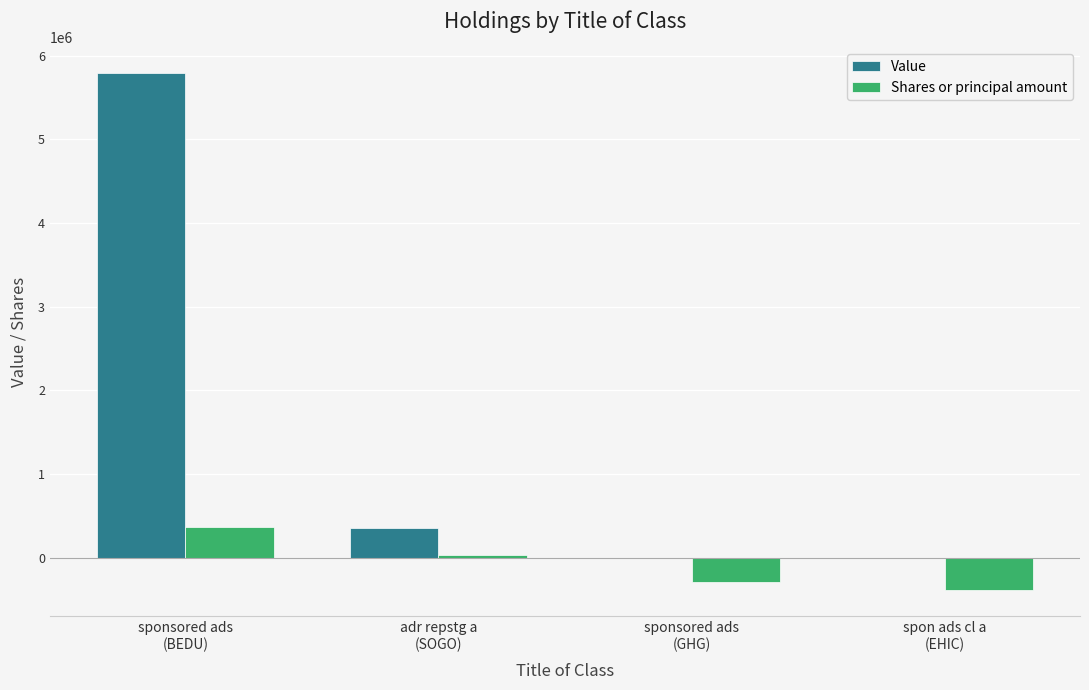

How many data points does each series have?

4